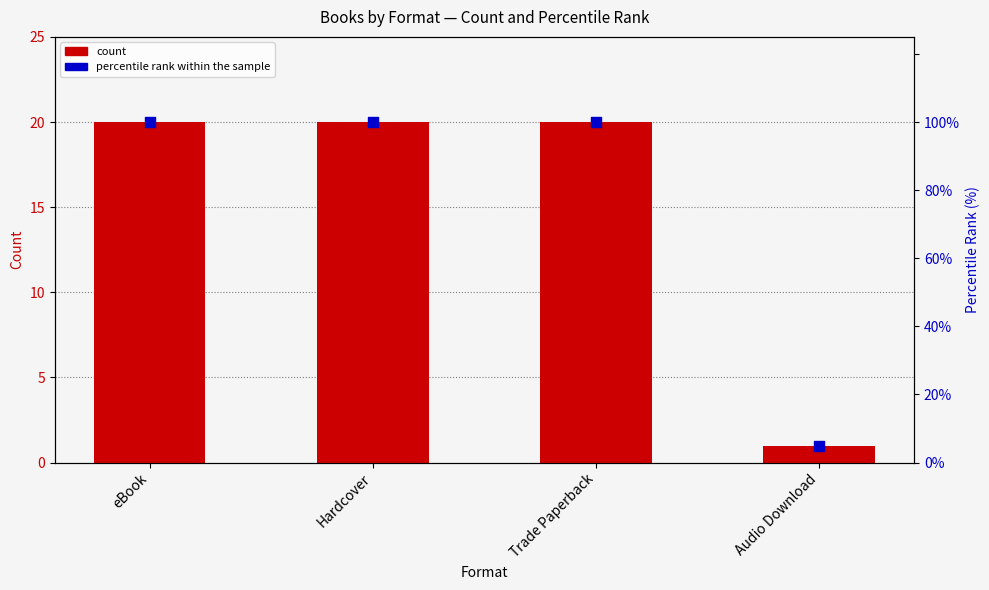

Is the value of percentile rank within the sample at eBook greater than the value of count at eBook?

Yes